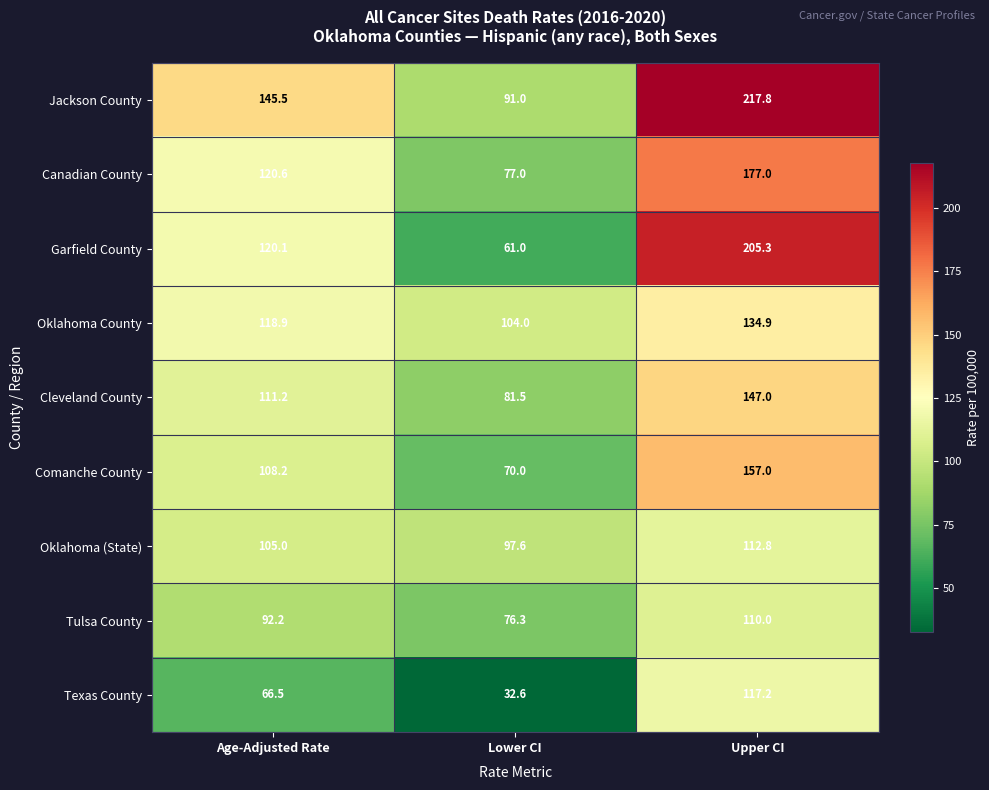

Reading left to right, transcribe all the data shown in this chart.

Jackson County: 145.5	91.0	217.8
Canadian County: 120.6	77.0	177.0
Garfield County: 120.1	61.0	205.3
Oklahoma County: 118.9	104.0	134.9
Cleveland County: 111.2	81.5	147.0
Comanche County: 108.2	70.0	157.0
Oklahoma (State): 105.0	97.6	112.8
Tulsa County: 92.2	76.3	110.0
Texas County: 66.5	32.6	117.2